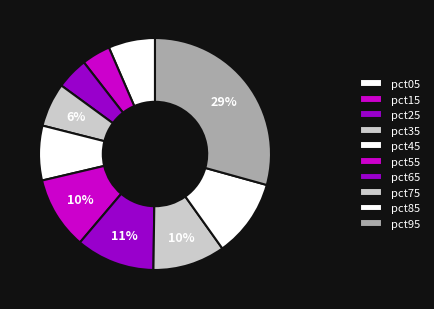

How much of the chart is everything except pct15?

96.0%